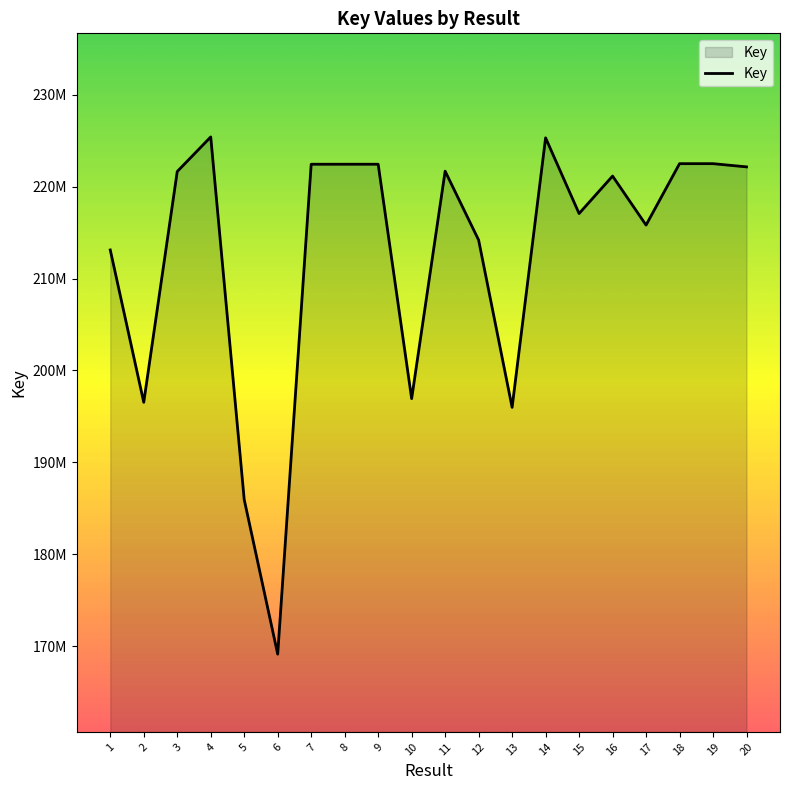

How many data points are above 221638799?

9